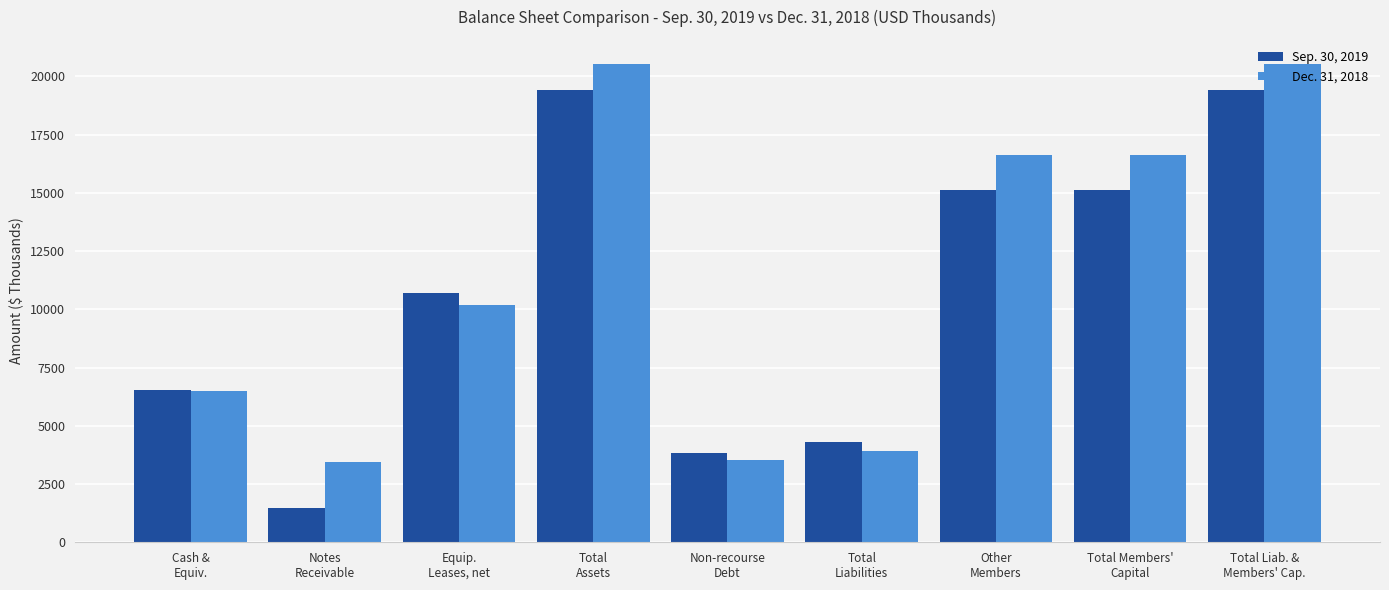

What is the maximum value shown in the chart?

20544